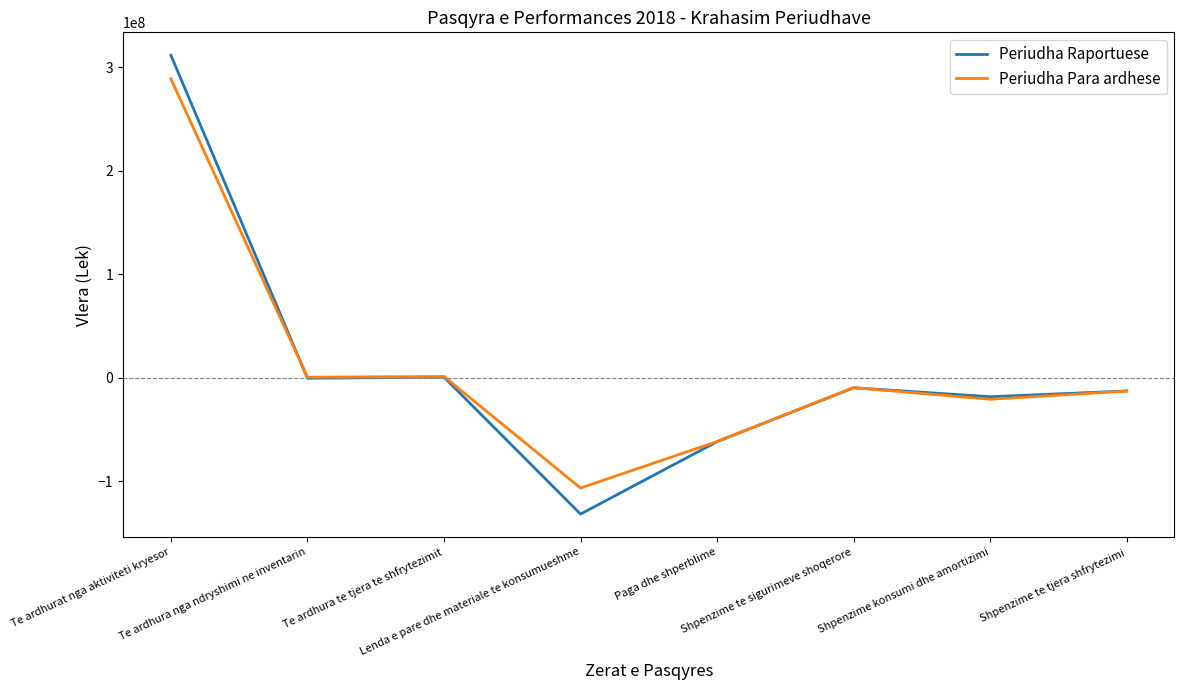

Rank the series by their maximum value, from highest to lowest.

Periudha Raportuese, Periudha Para ardhese